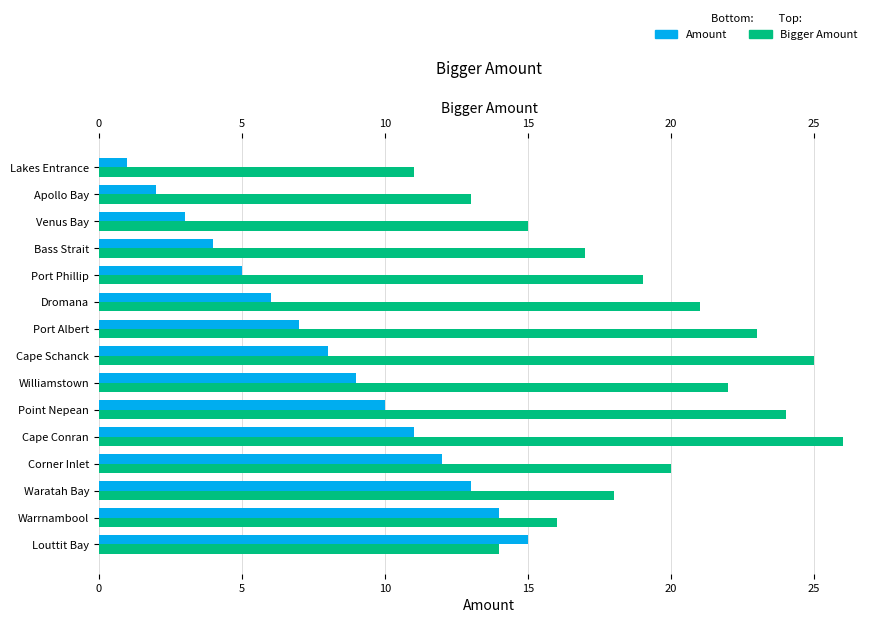

Does the chart contain stacked bars?

No